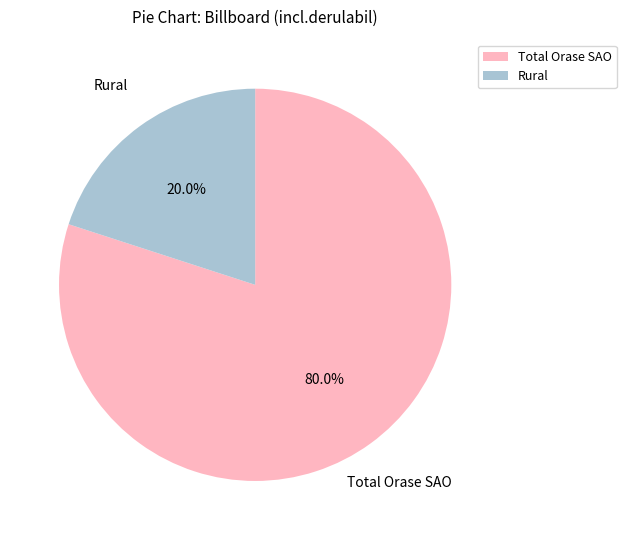

Does Total Orase SAO represent more than half of the total?

Yes